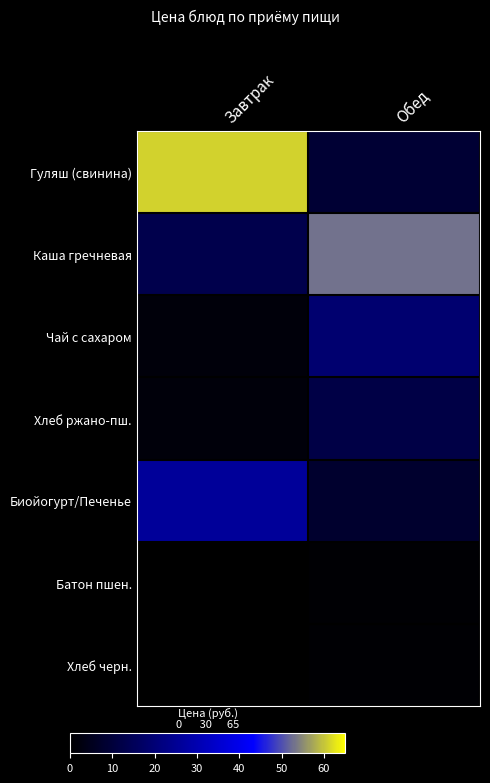

At how many categories does at least one series exceed 36?

2